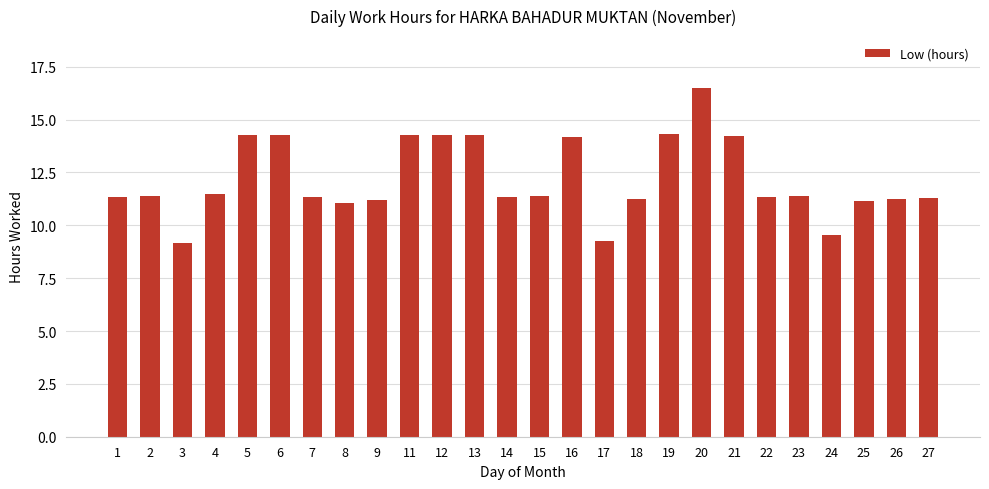

The value at 14 is 11.4. True or false?

True